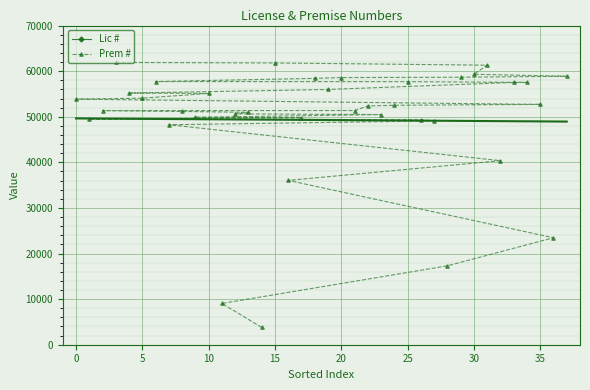

Which series changed the most between 0 and 5?

Prem #